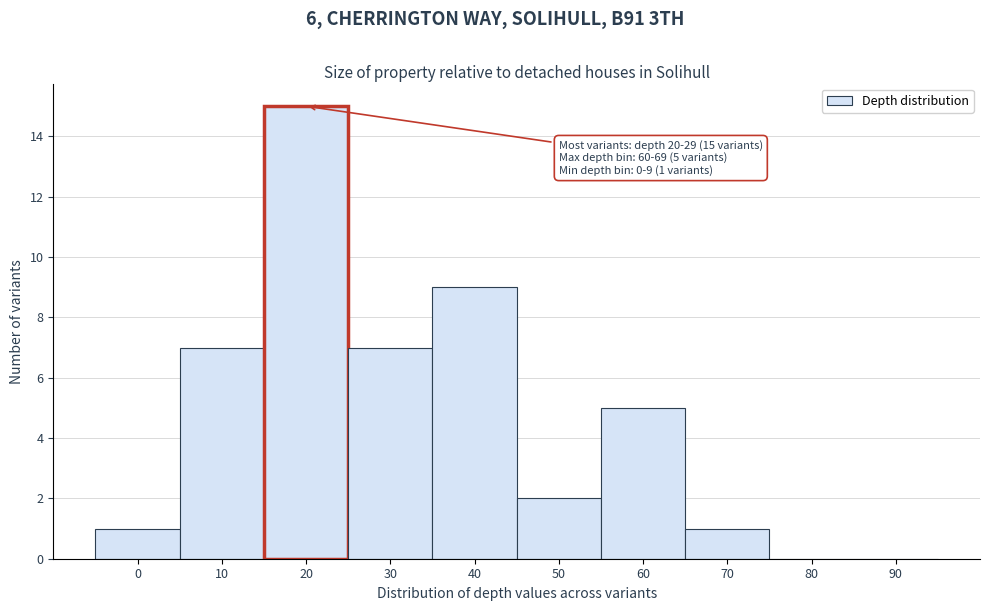

Reading right to left, list all the values displayed in this chart.

90=0	80=0	70=1	60=5	50=2	40=9	30=7	20=15	10=7	0=1